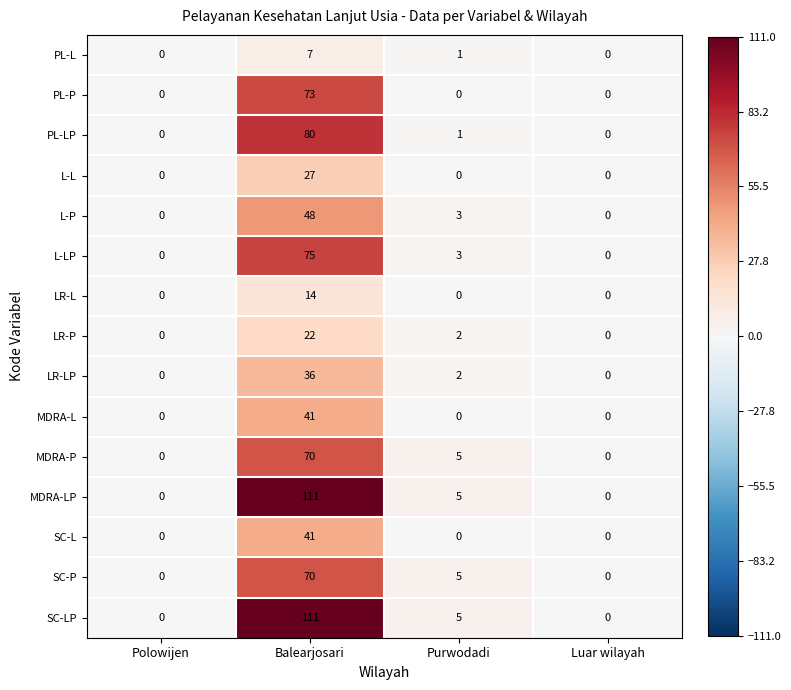

What is the maximum value shown in the chart?

111